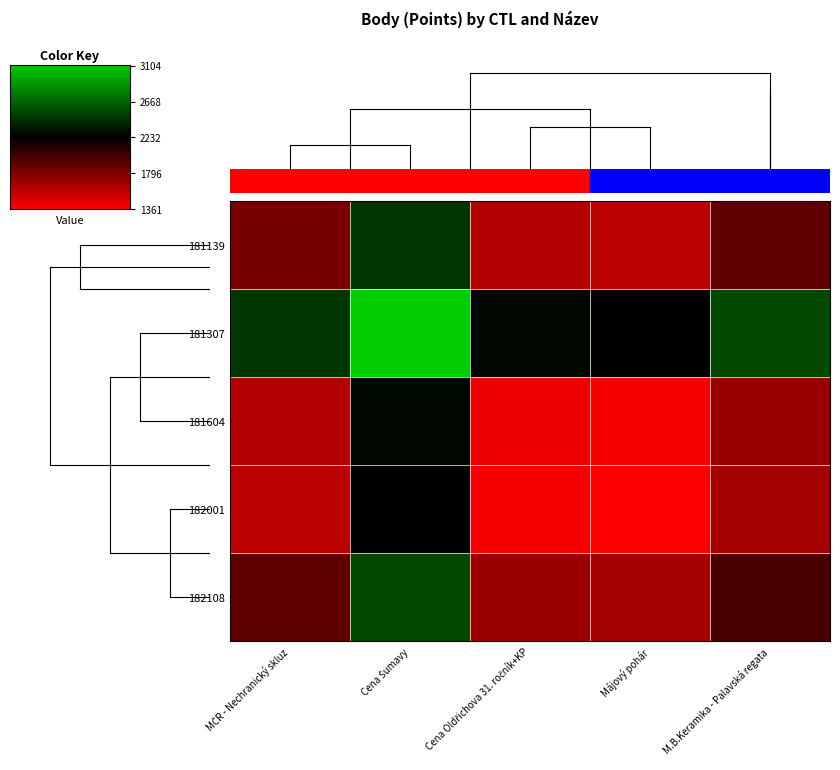

Between Májový pohár and Cena Šumavy, which is larger?

Cena Šumavy